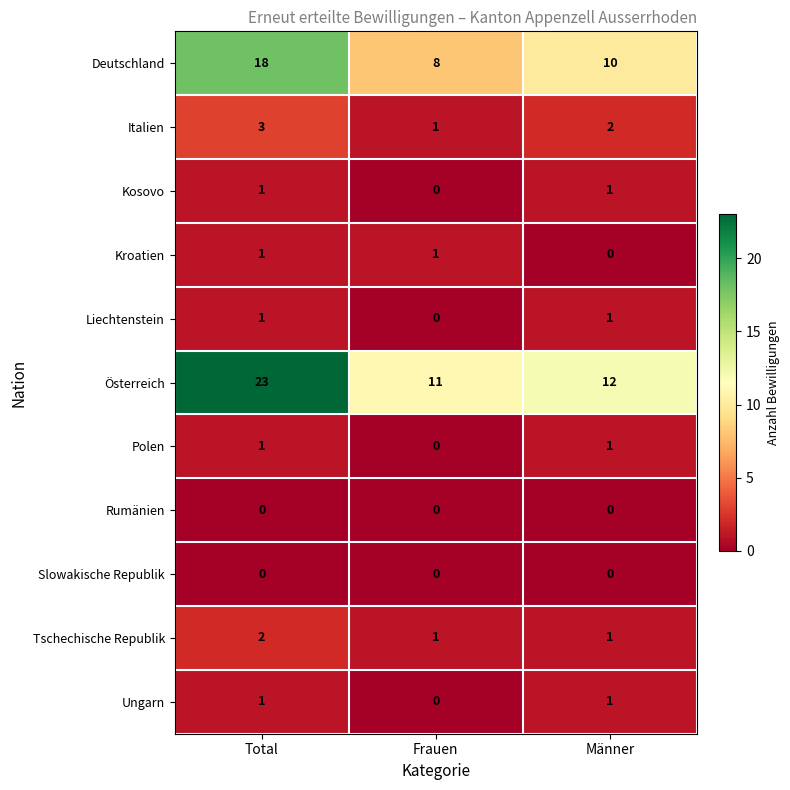

How many data points does each series have?

3